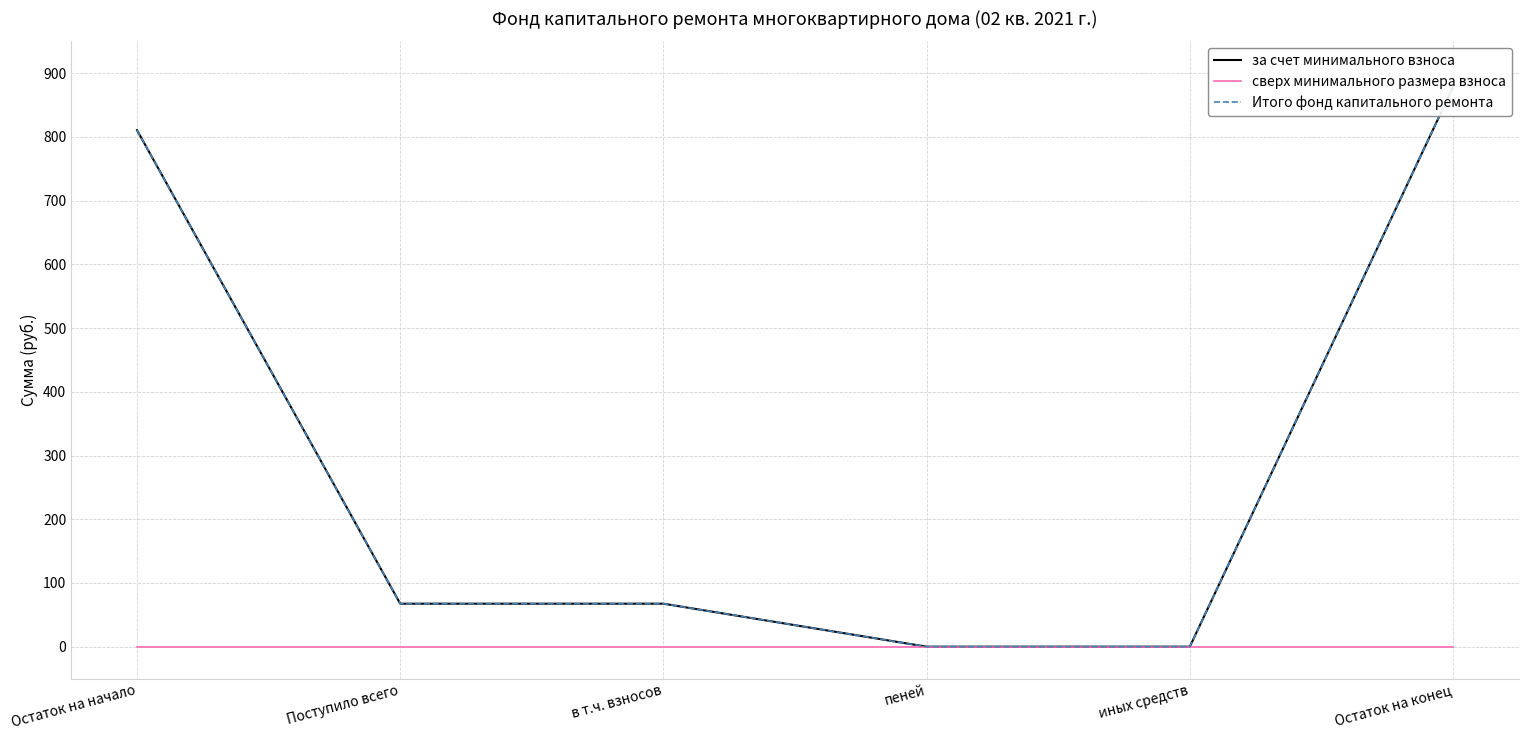

True or false: Итого фонд капитального ремонта has a value of 67.5 at в т.ч. взносов.

True